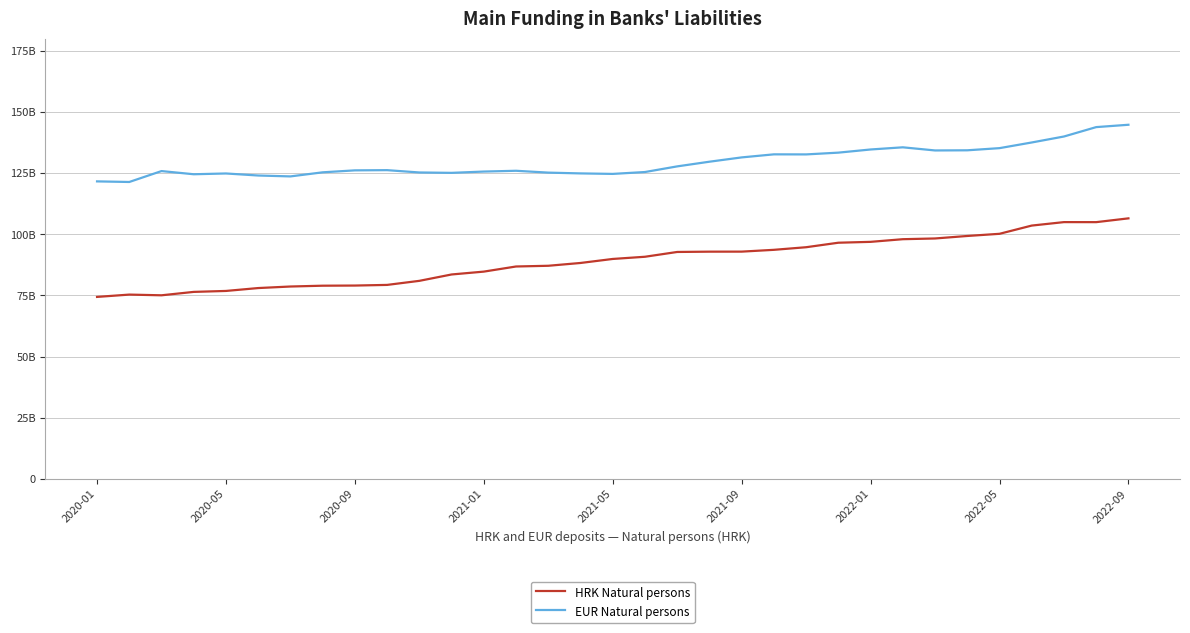

Does the chart display data point markers on the line(s)?

No